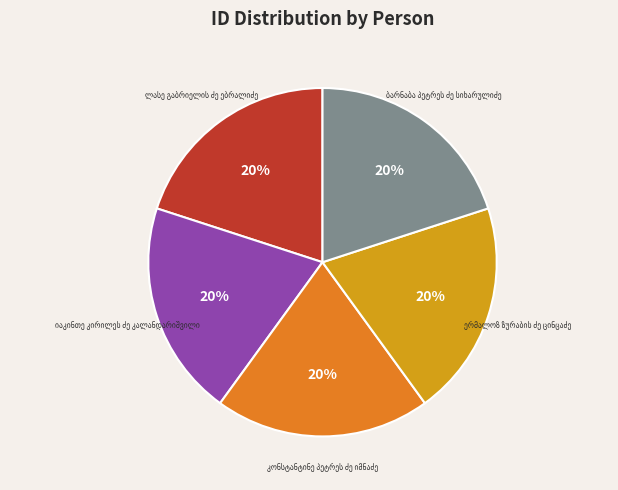

Does any single category account for the majority?

No